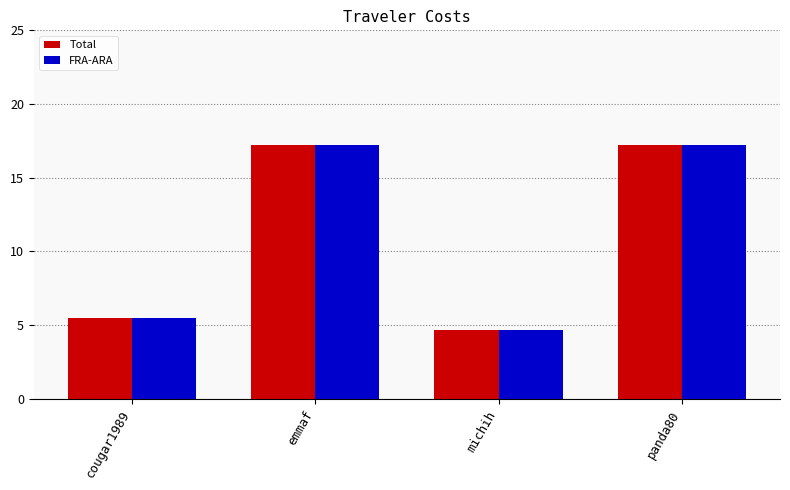

Read the FRA-ARA value at cougar1989.

5.5